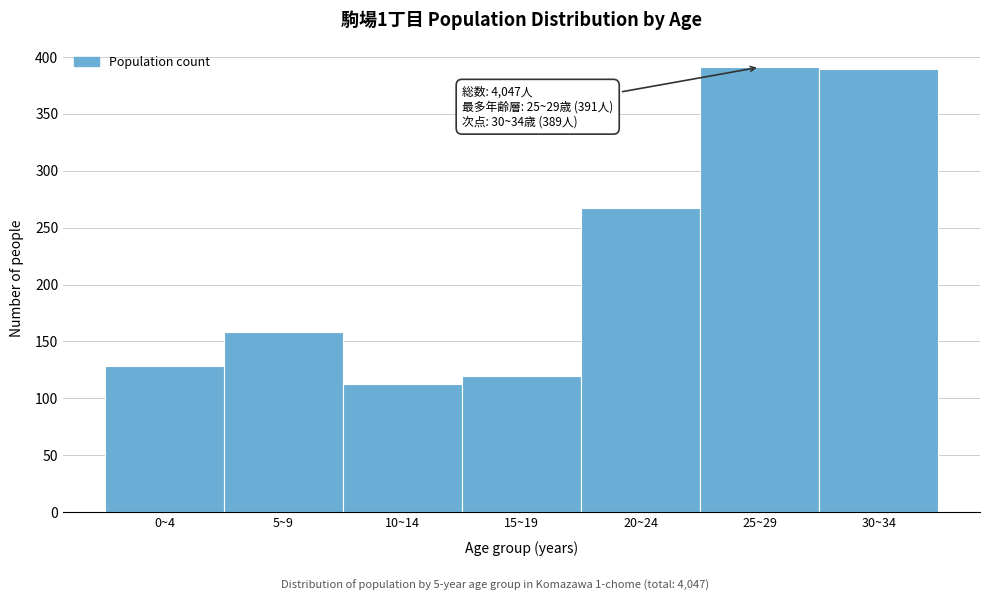

Reading right to left, what are all the values shown in this chart?

389	391	267	120	113	158	128